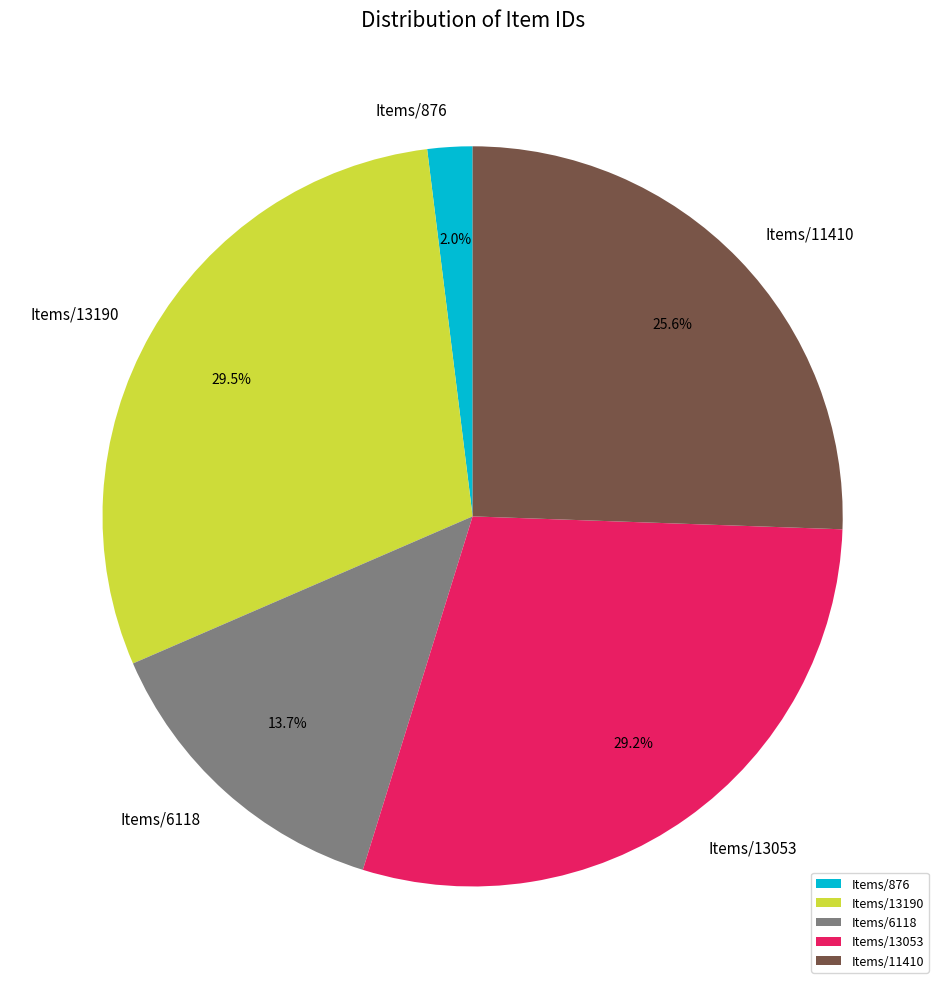

Is there any slice that represents more than half of the pie?

No